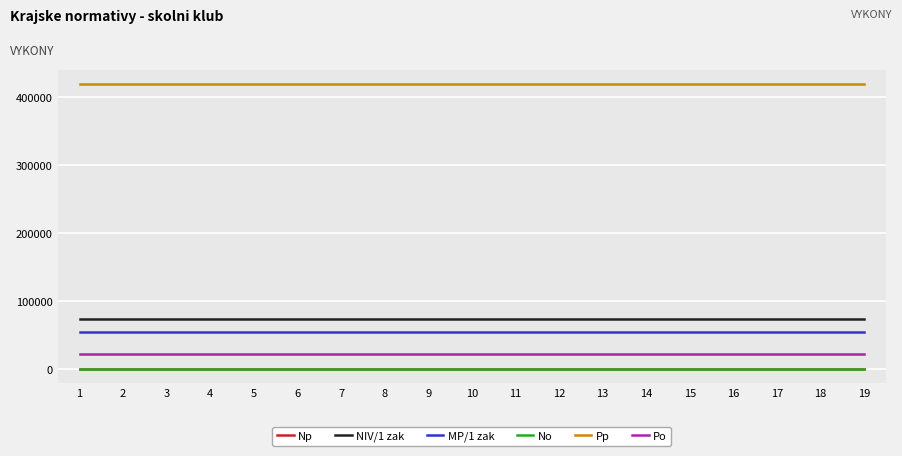

True or false: Np and MP/1 zak intersect in this chart.

False